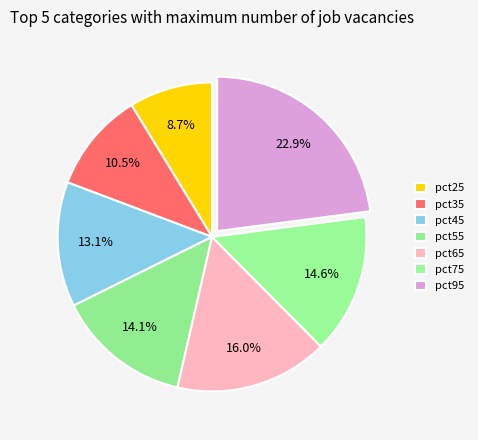

How many slices are in this pie chart?

7